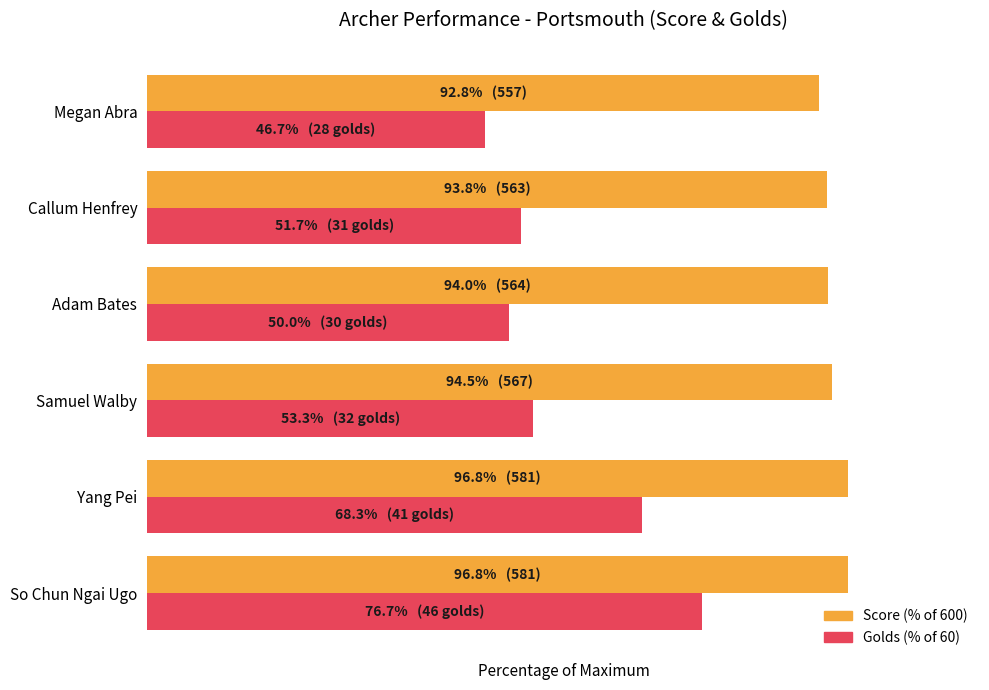

Reading left to right, what are all the values shown in this chart?

Score %: 0=96.8	1=96.8	2=94.5	3=94.0	4=93.8	5=92.8
Golds %: 0=76.7	1=68.3	2=53.3	3=50.0	4=51.7	5=46.7